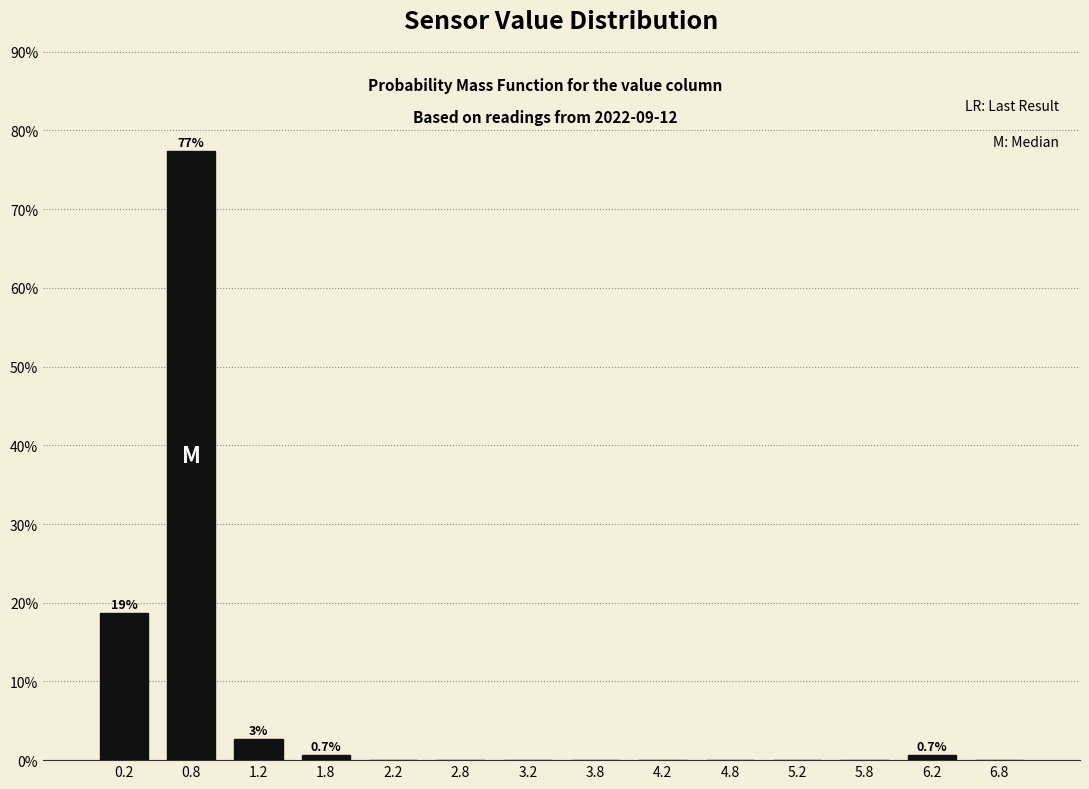

Over which range of the x-axis is the bar tallest?

0.5 to 1.0